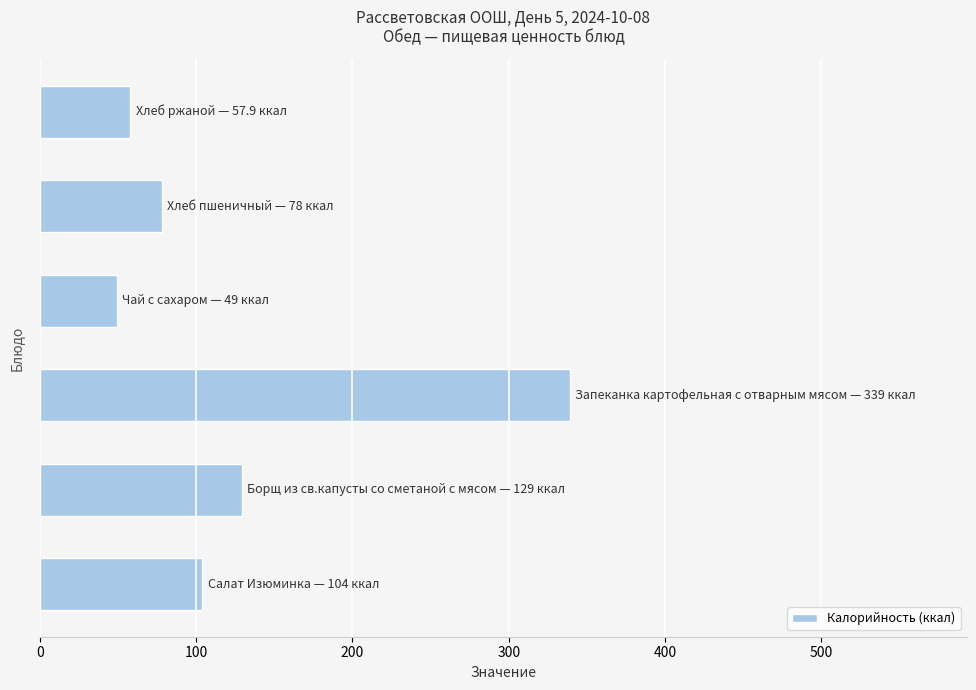

How many data points are less than 104?

3